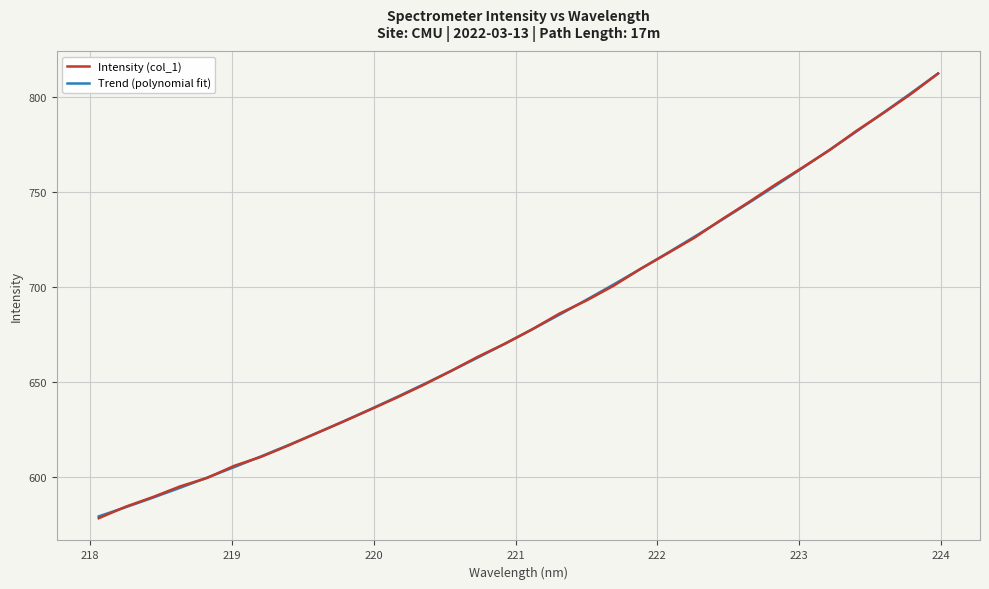

What is the highest value of the Intensity (col_1) series?

812.1